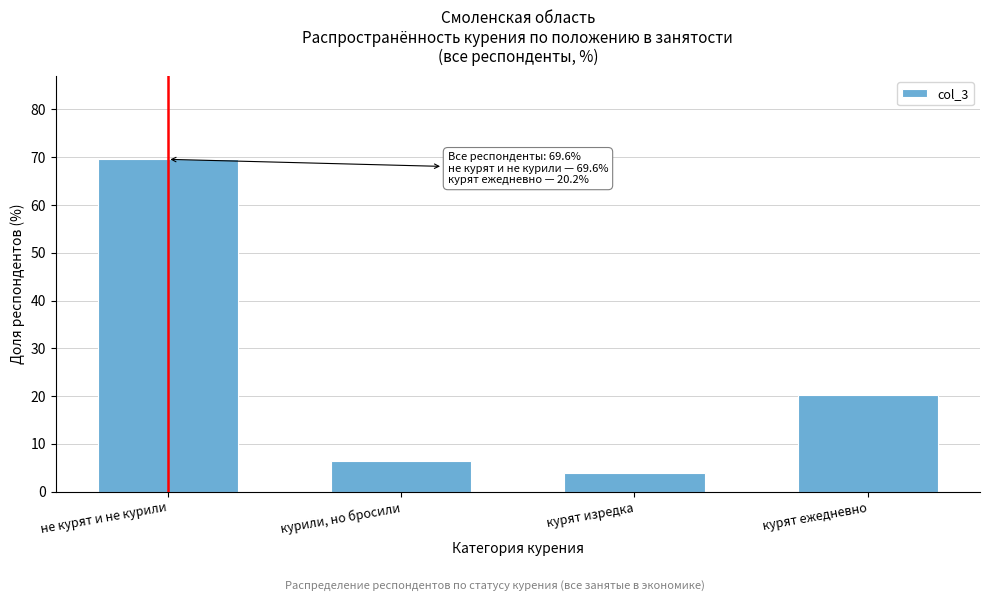

Reading right to left, list all the values displayed in this chart.

20.2	3.8	6.4	69.6